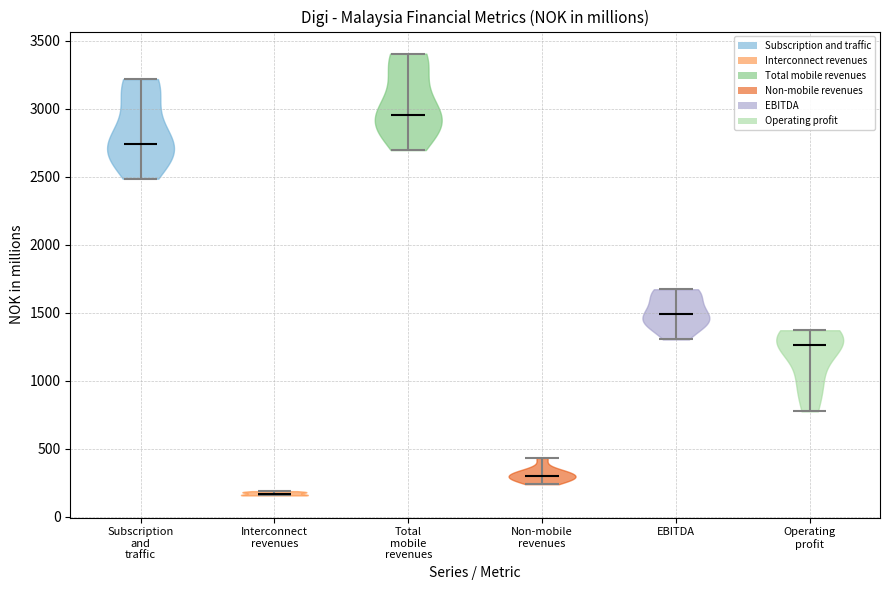

Reading left to right, read every violin against the y-axis: where its median line is, and the lowest and highest points it reaches. The values are not printed on the chart, so give them approximately, as read against the axis.

Subscription and traffic: median line 2750, lowest point 2500, highest point 3200
Interconnect revenues: median line 150, lowest point 150, highest point 200
Total mobile revenues: median line 2950, lowest point 2700, highest point 3400
Non-mobile revenues: median line 300, lowest point 250, highest point 450
EBITDA: median line 1500, lowest point 1300, highest point 1650
Operating profit: median line 1250, lowest point 750, highest point 1350